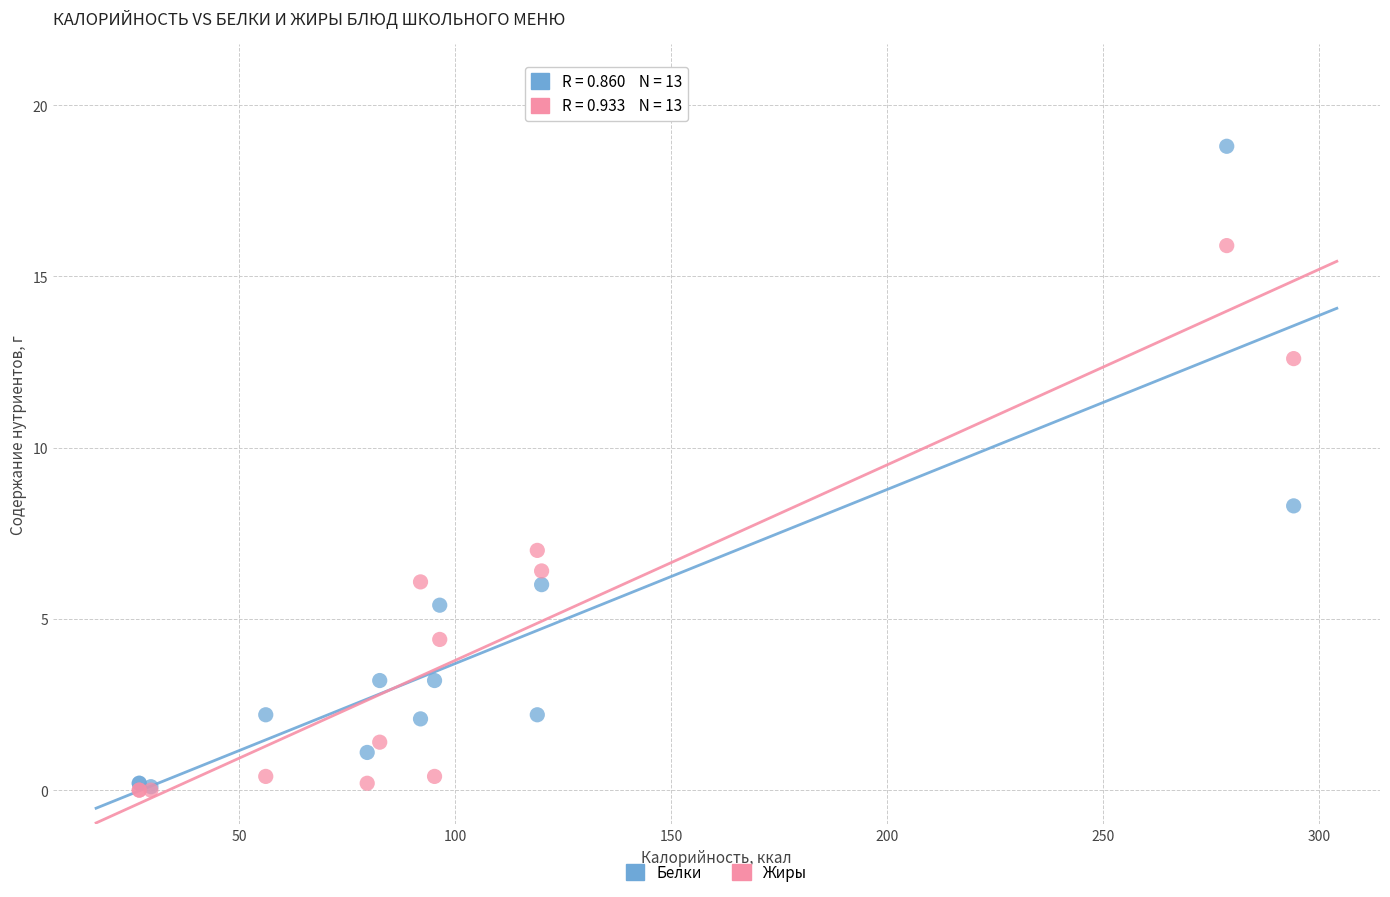

Across all series, what Y value is closest to 9?

8.3